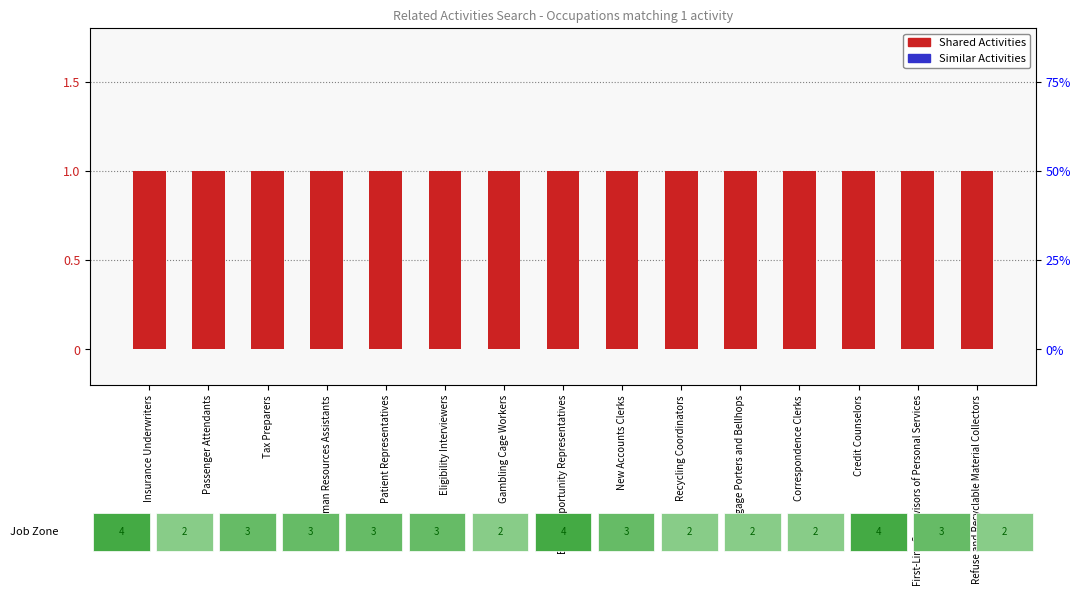

At how many categories does at least one series exceed 0?

15